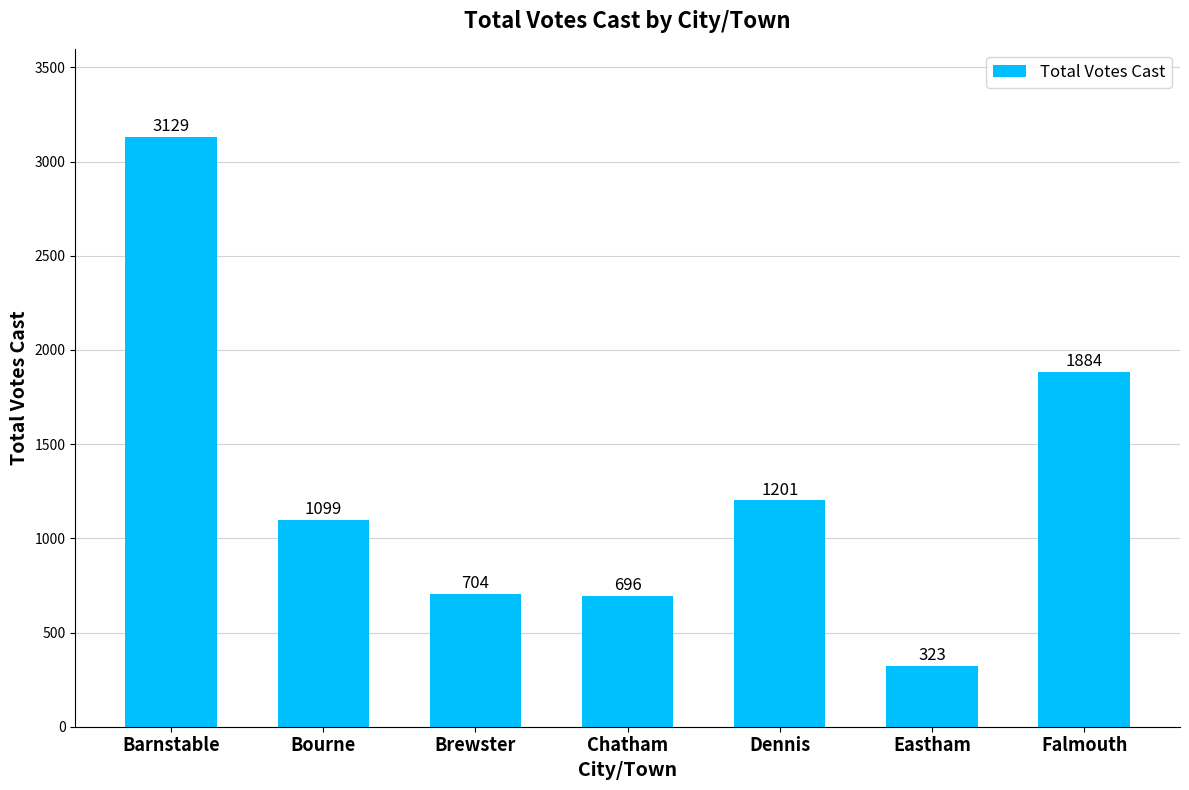

What is the sum of the values at Falmouth and Barnstable?

5013